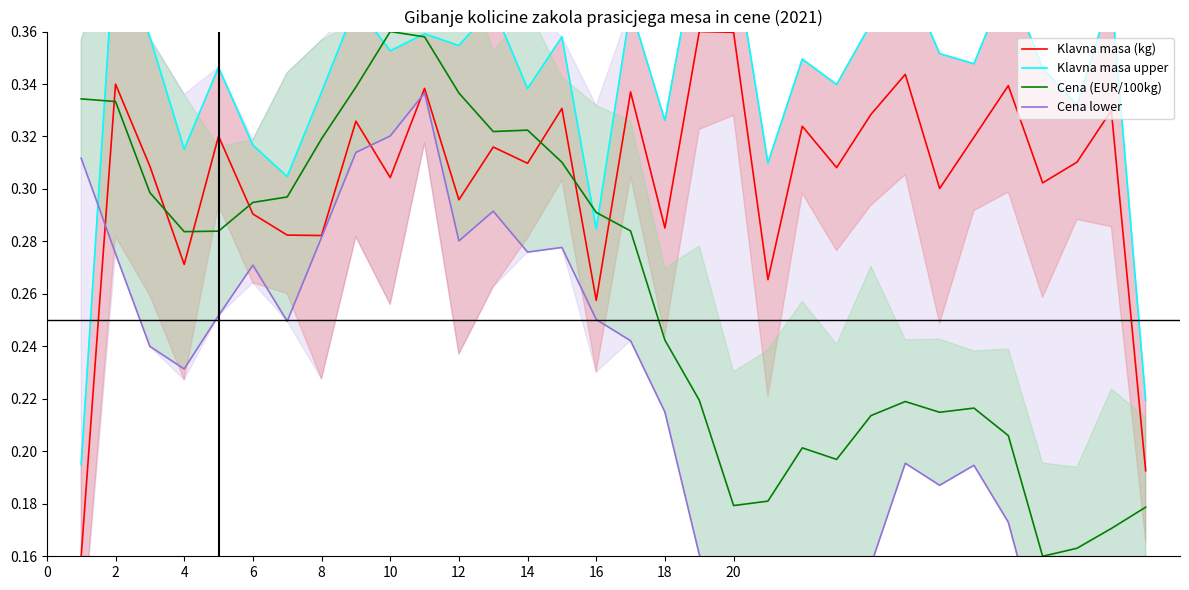

How many times do Cena (EUR/100kg) and Klavna masa (kg) cross each other?

7